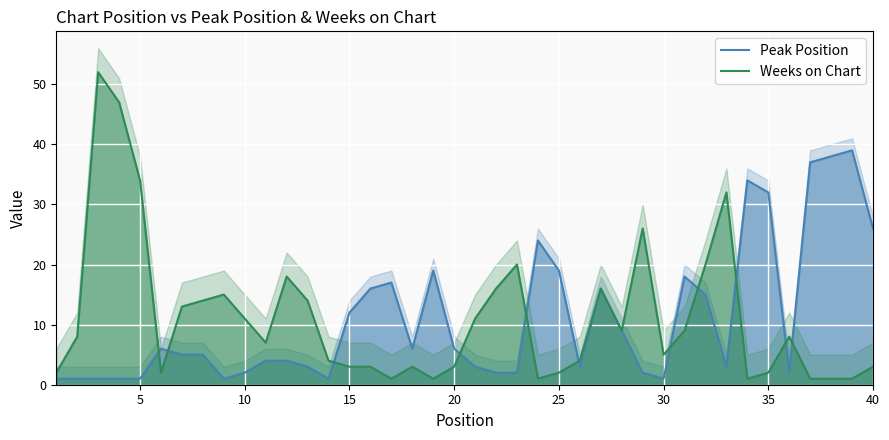

The value of Weeks on Chart at 35 is 2. True or false?

True